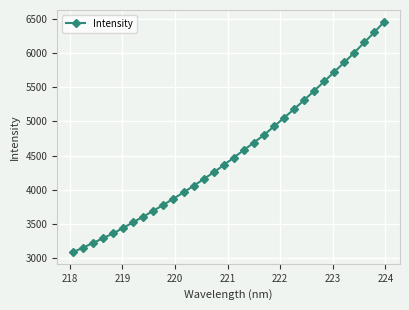

What is the difference between the maximum and second lowest values?

3301.8